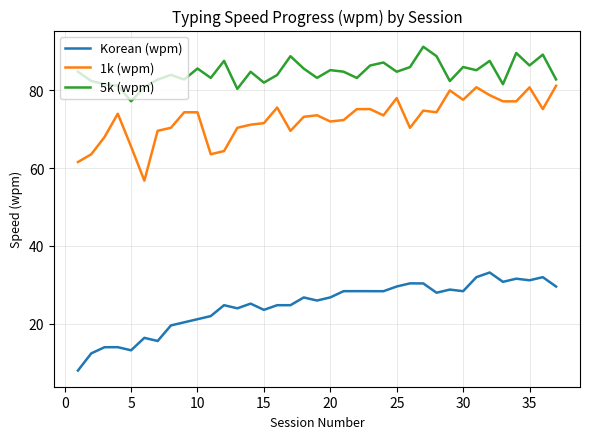

List the series in order of their overall mean, highest first.

5k (wpm), 1k (wpm), Korean (wpm)